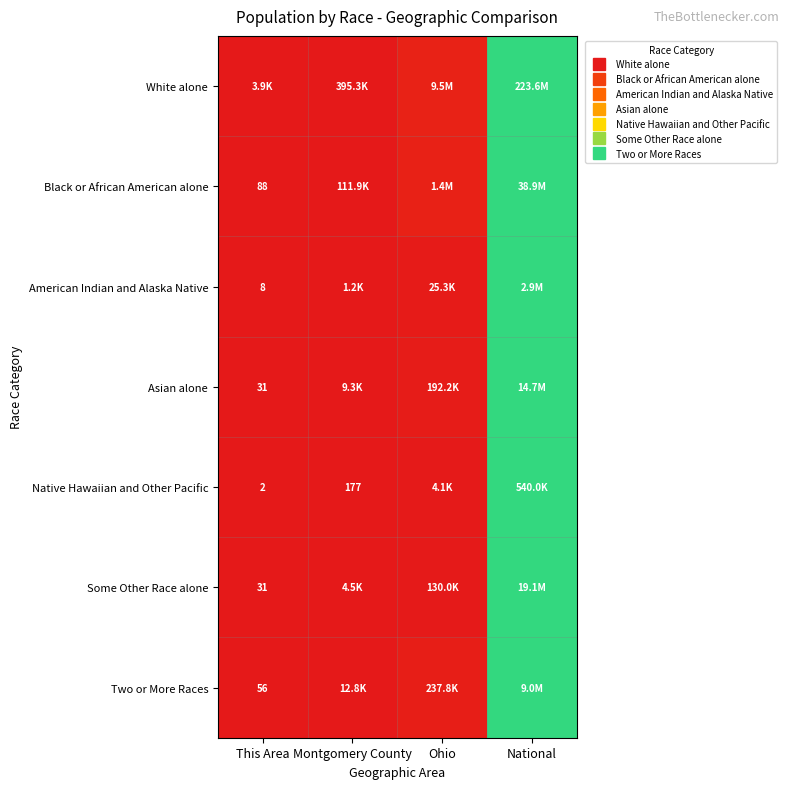

Count the number of categories in the chart.

4